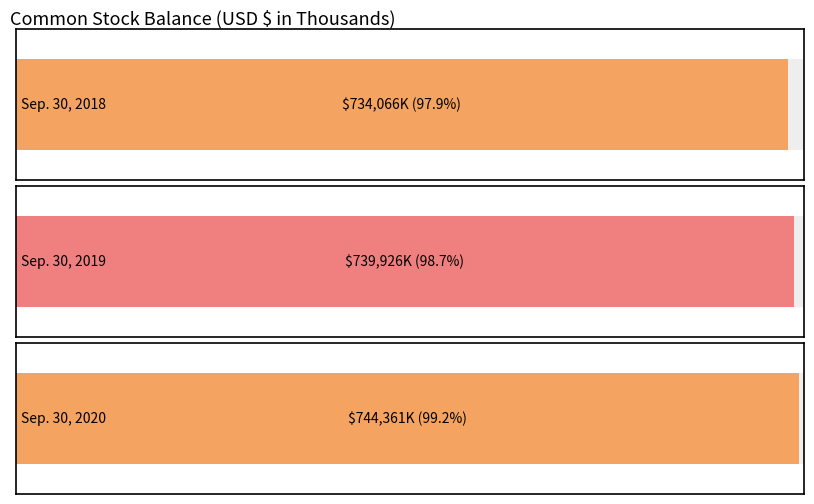

True or false: the data shows 739926 at Sep. 30, 2019.

True